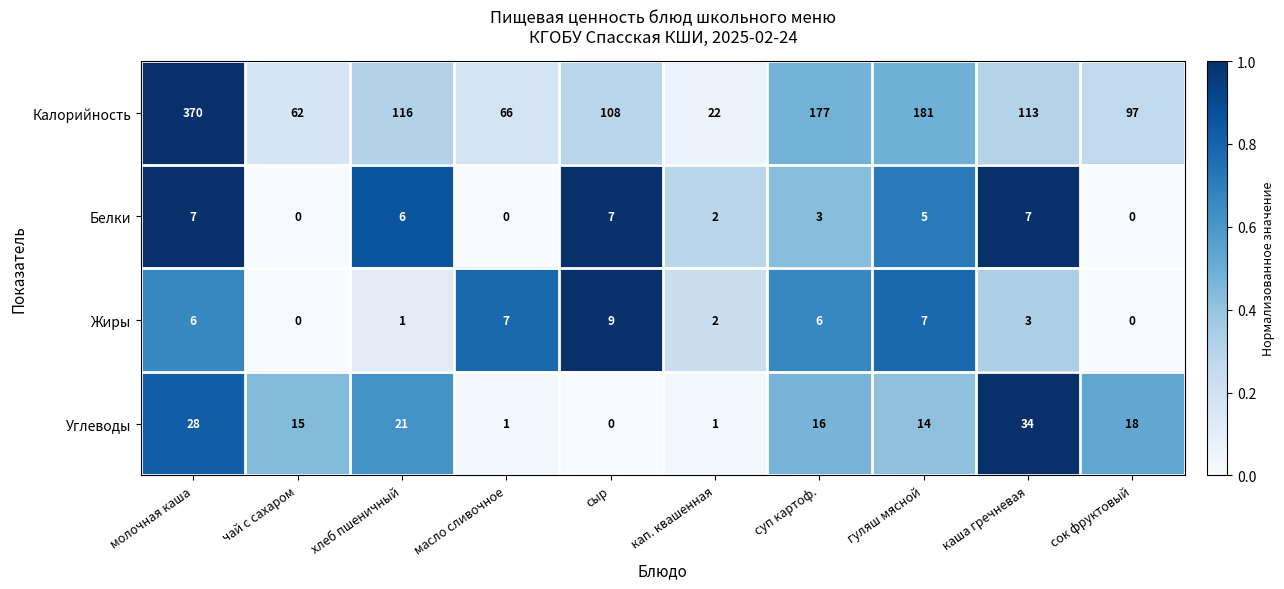

Which series has the largest range (max minus min)?

Калорийность